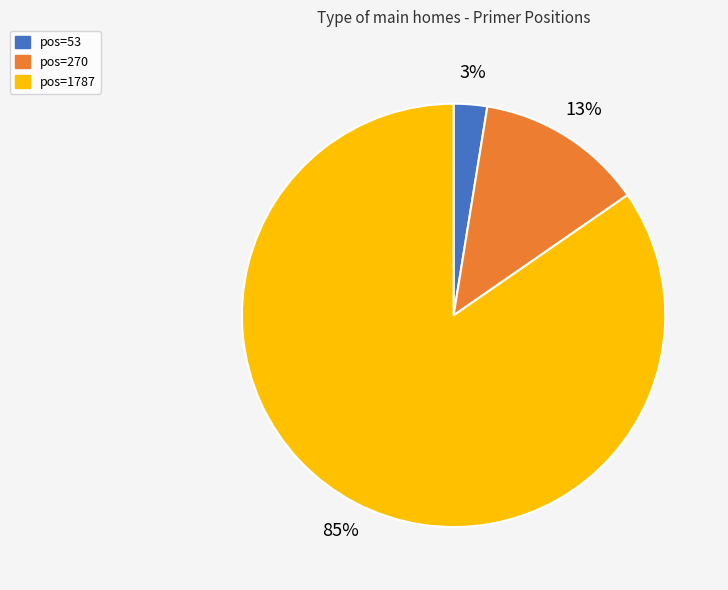

Is there any slice that represents more than half of the pie?

Yes